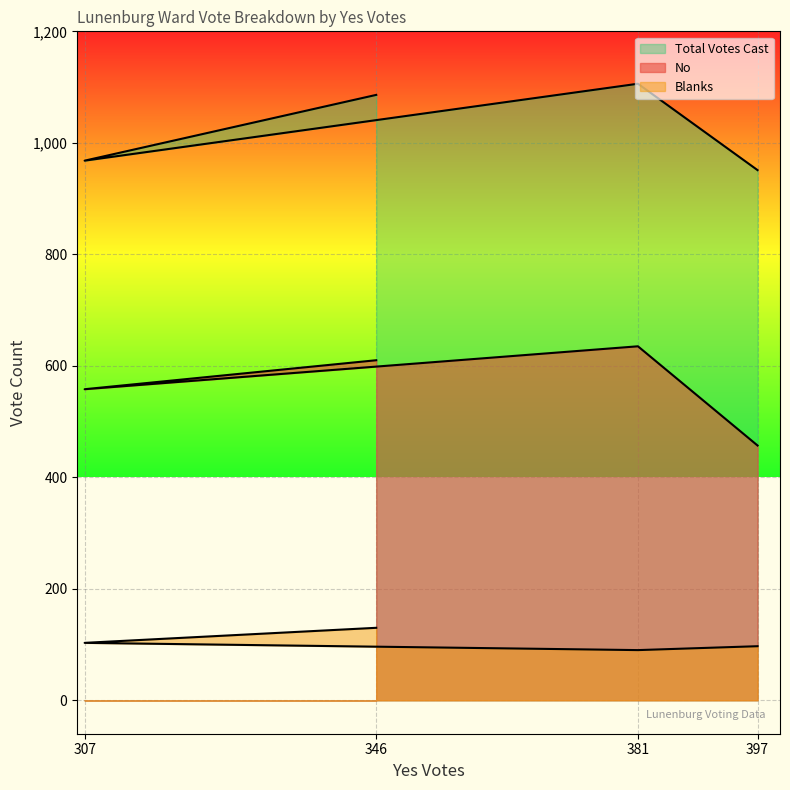

What is the difference between the second highest and minimum values in the No series?

153